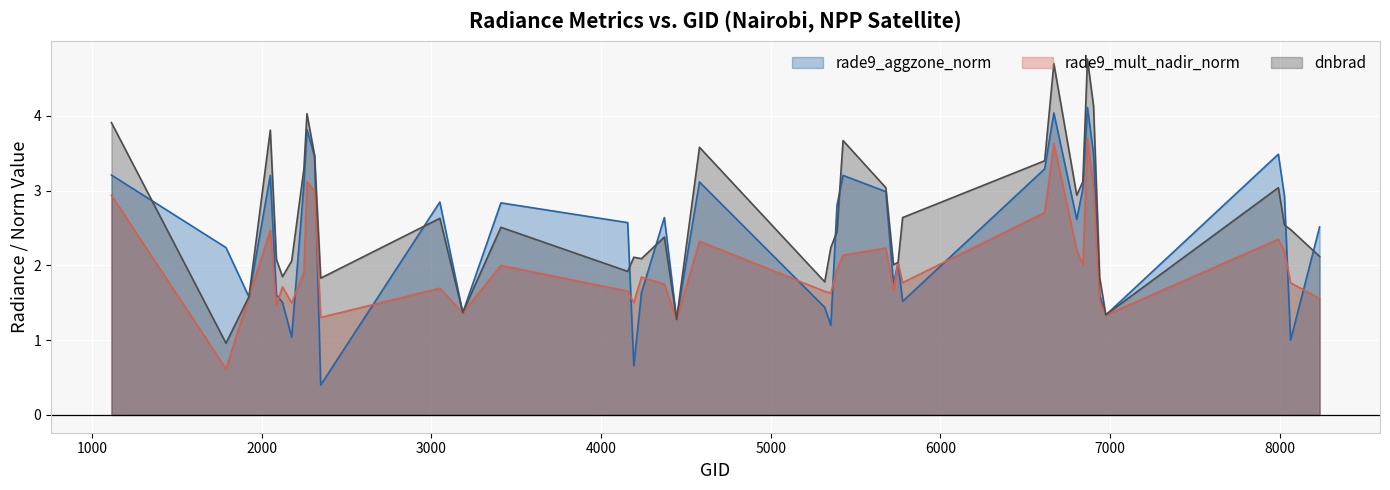

How many values in the rade9_mult_nadir_norm series exceed 1?

39